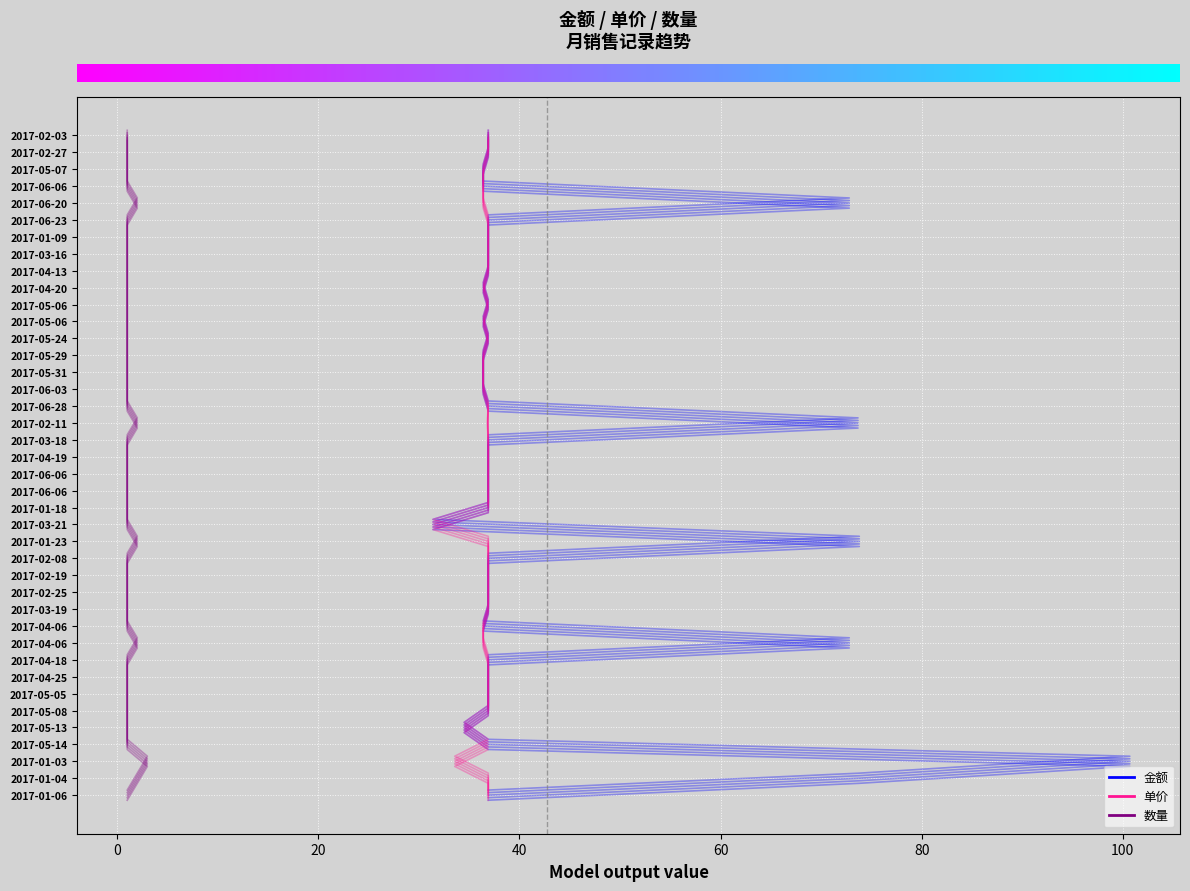

How many lines are shown in the chart?

3